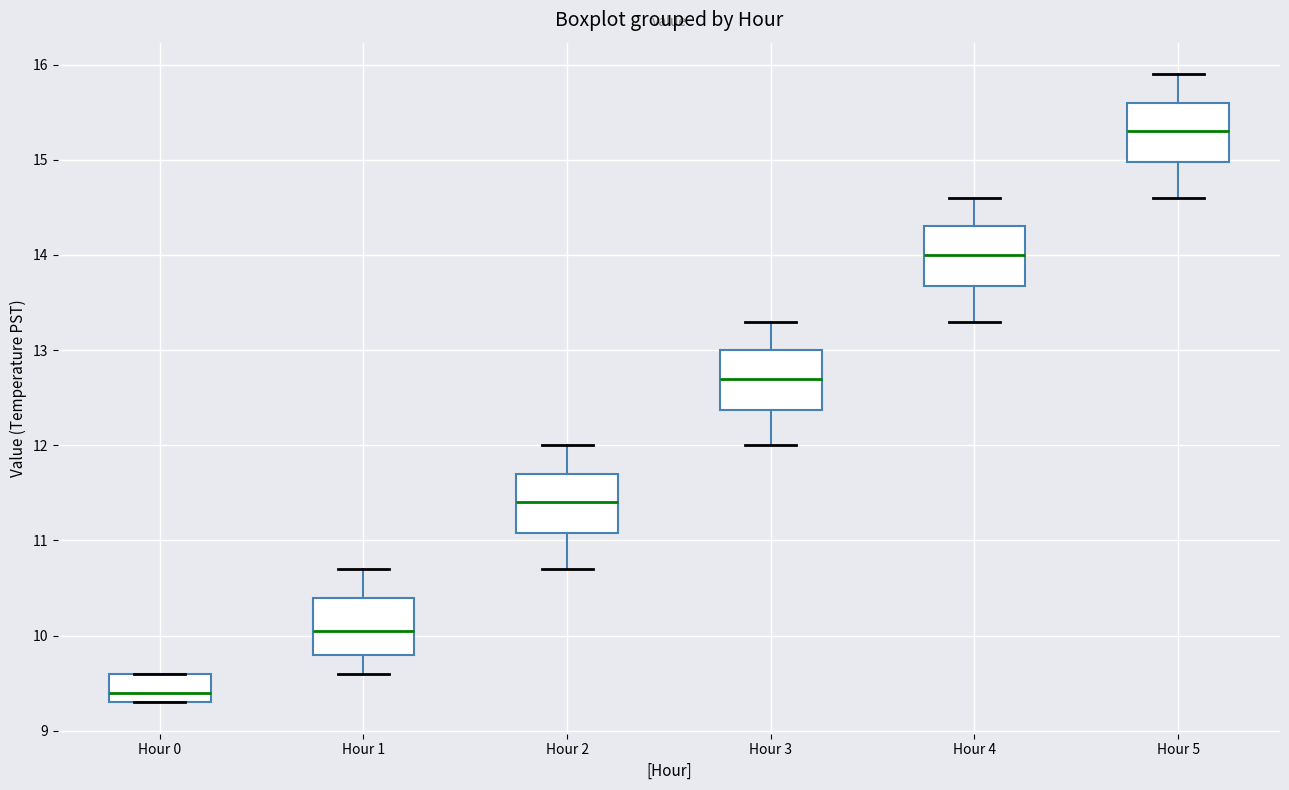

Reading left to right, read every box against the y-axis: the position of its median line, the range the box covers, and the ends of its whiskers. The values are not printed on the chart, so give them approximately, as read against the axis.

Hour 0: median 9.4, box 9.3 to 9.6, whiskers 9.3 to 9.6
Hour 1: median 10.1, box 9.8 to 10.4, whiskers 9.6 to 10.7
Hour 2: median 11.4, box 11.1 to 11.7, whiskers 10.7 to 12.0
Hour 3: median 12.7, box 12.4 to 13.0, whiskers 12.0 to 13.3
Hour 4: median 14.0, box 13.7 to 14.3, whiskers 13.3 to 14.6
Hour 5: median 15.3, box 15.0 to 15.6, whiskers 14.6 to 15.9